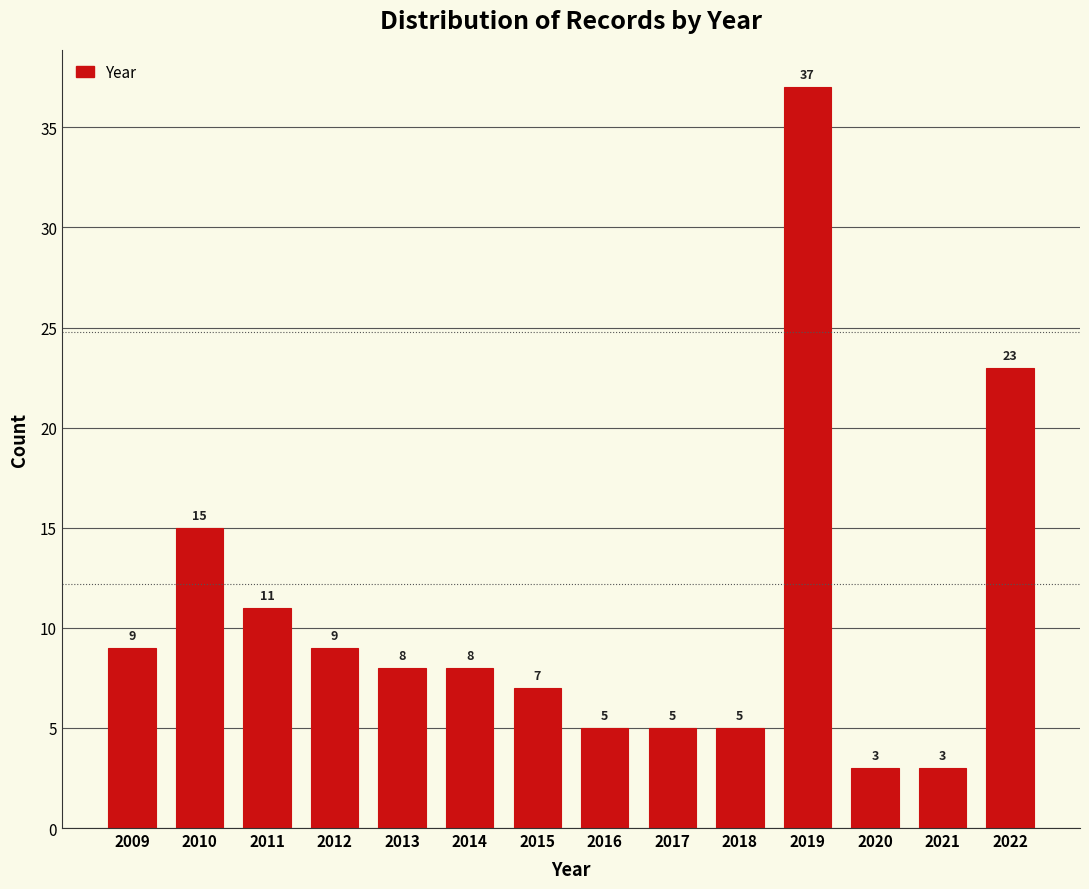

Reading left to right, list all the values displayed in this chart.

9	15	11	9	8	8	7	5	5	5	37	3	3	23